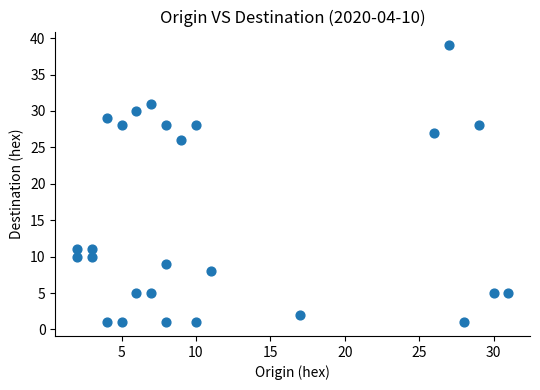

What is the range of Y values (max minus min)?

38